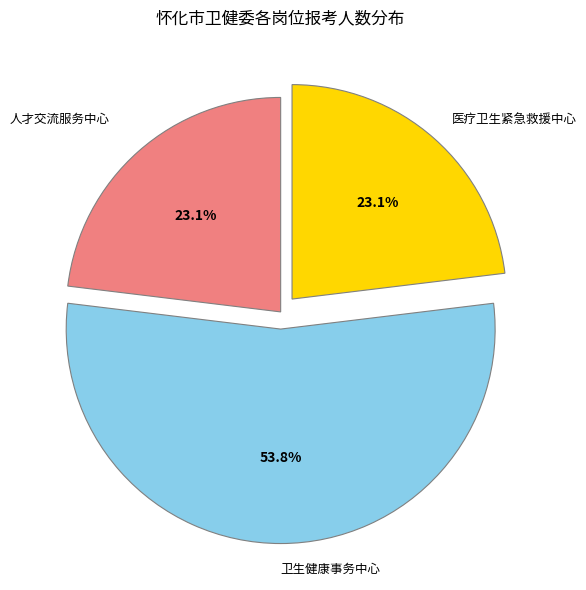

Does any single category account for the majority?

Yes